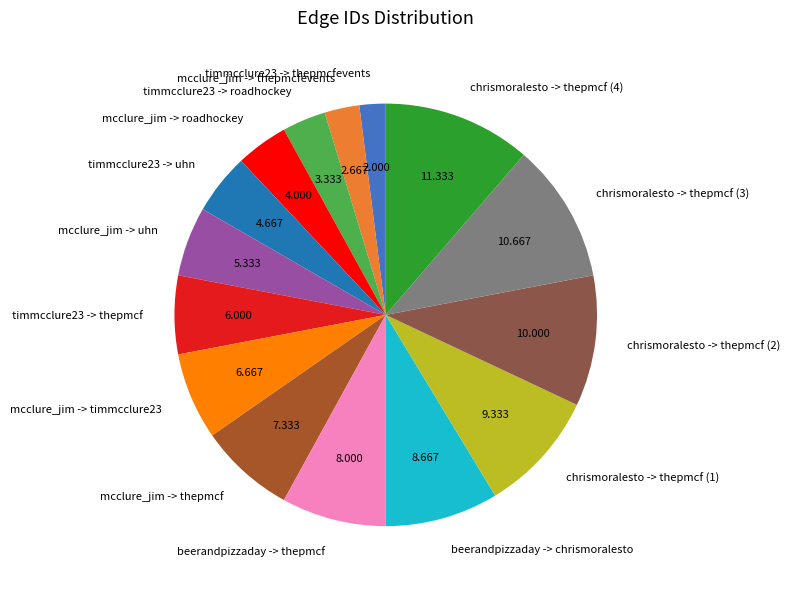

Does any single category account for the majority?

No